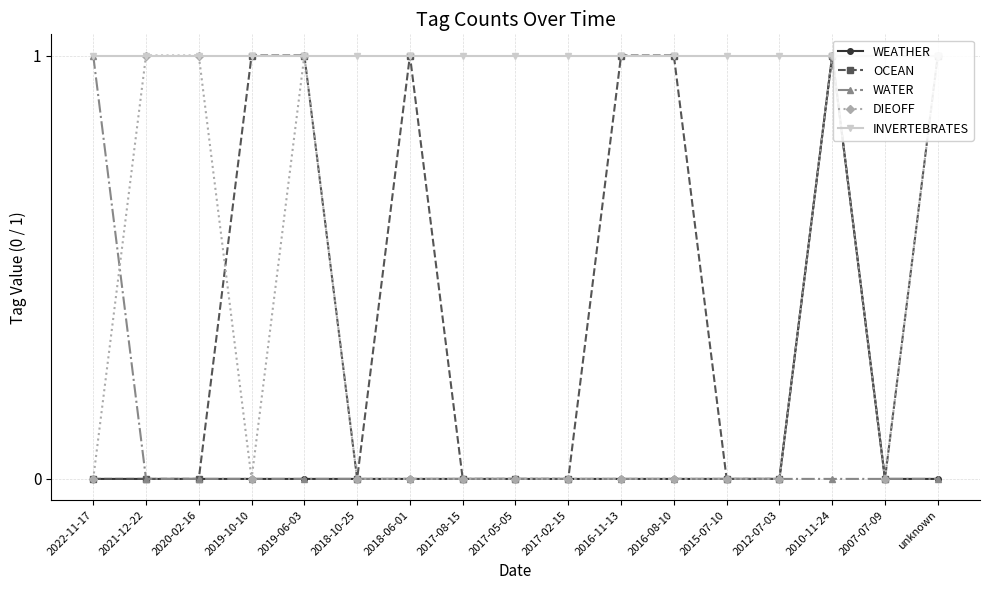

What is the total value across all series at 2016-08-10?

2